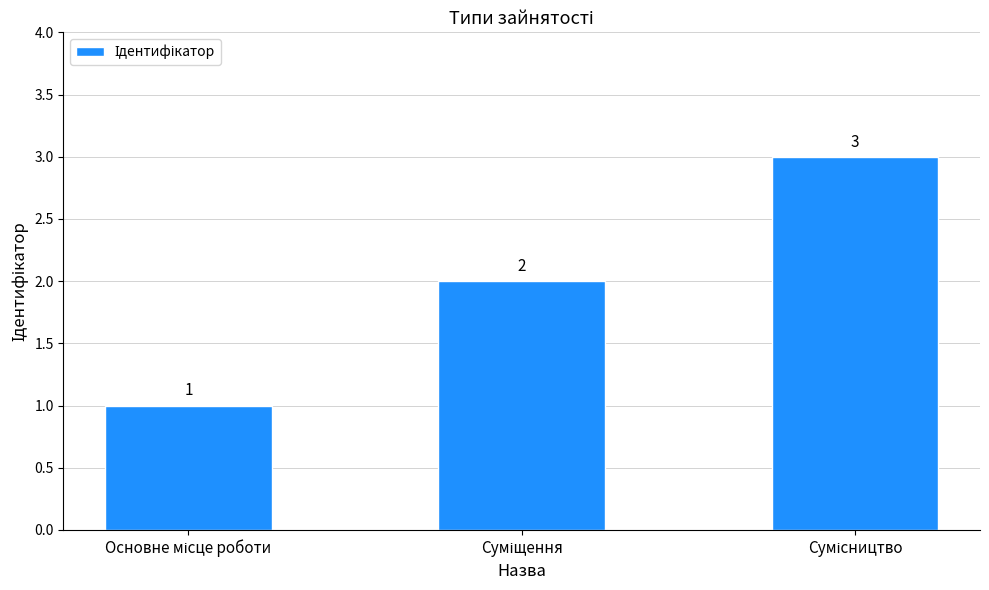

What is the value of the 3rd bar from the left?

3